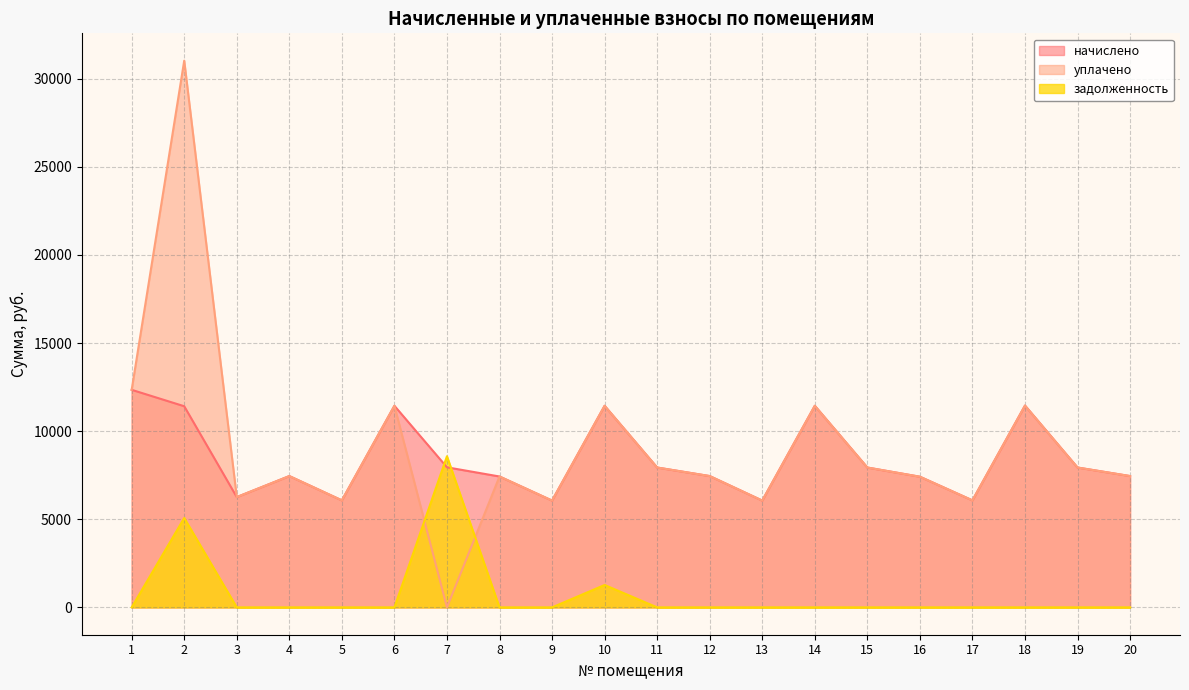

Which series has the largest total across all categories?

уплачено